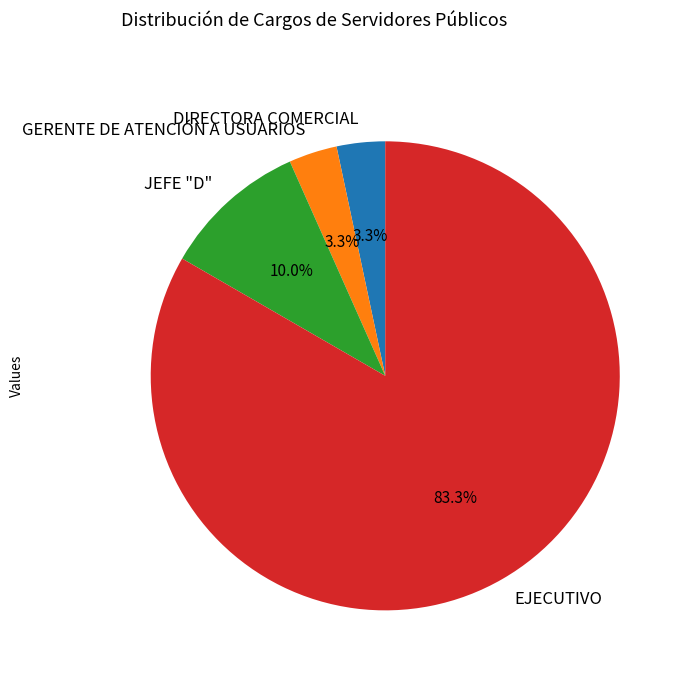

To the nearest percent, what is the difference between the largest and smallest slice percentages?

80%